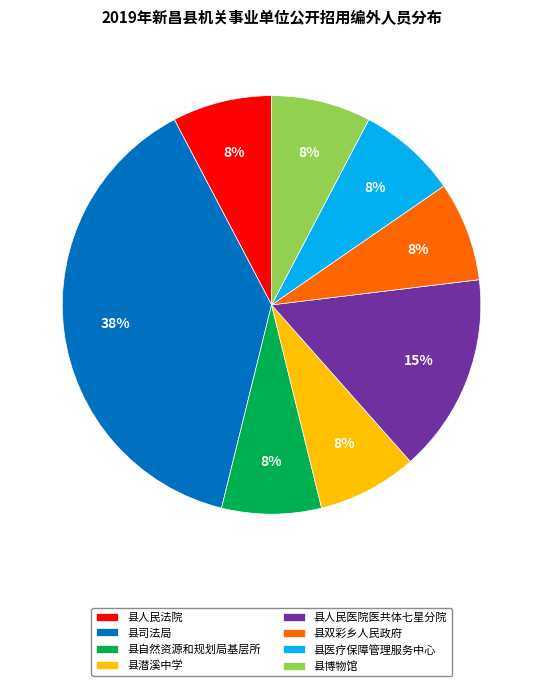

True or false: 县双彩乡人民政府 accounts for 18% of the total.

False